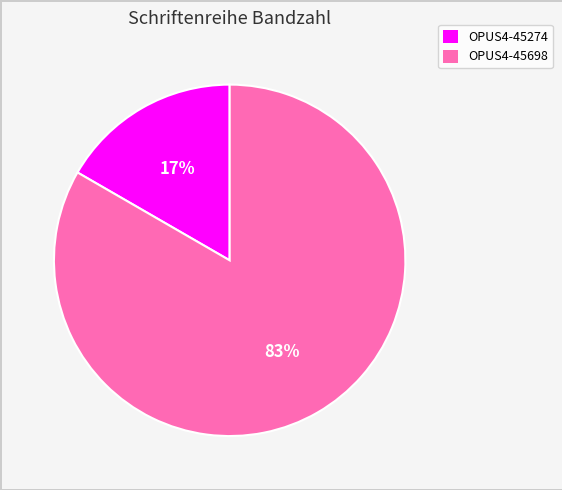

Do OPUS4-45274 and OPUS4-45698 together represent more than half of the pie?

Yes